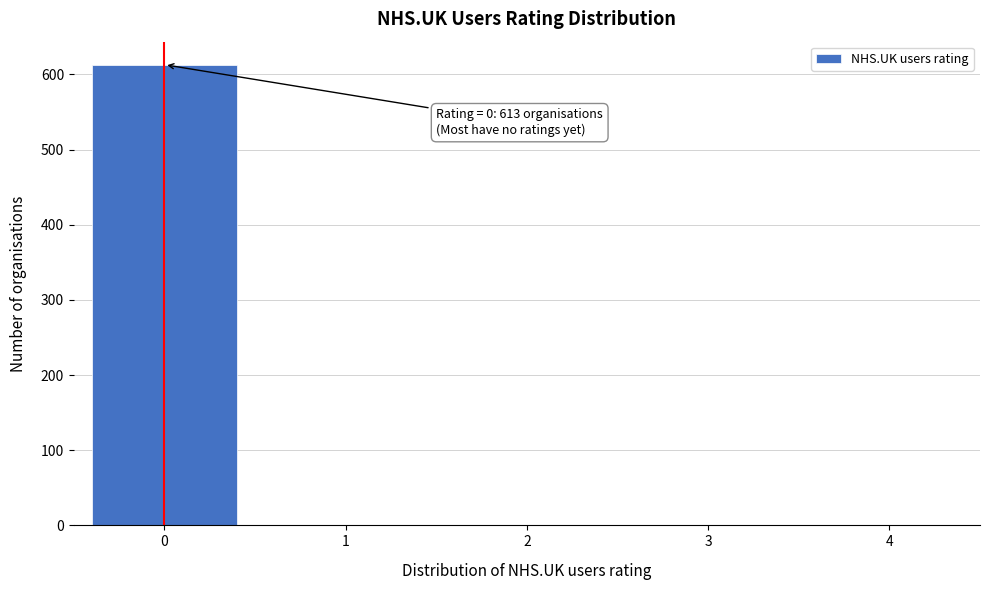

Reading right to left, list all the values displayed in this chart.

4=0	3=0	2=0	1=0	0=613